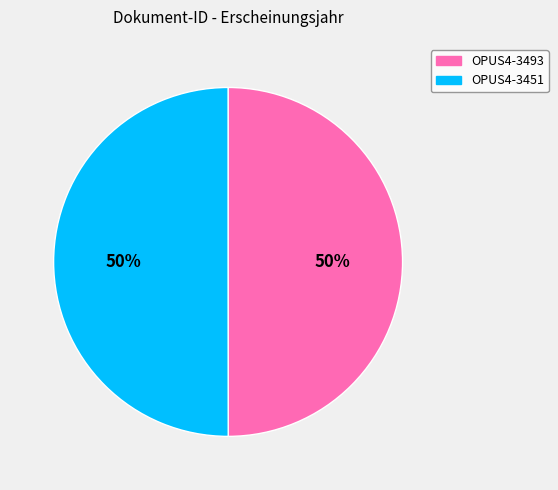

True or false: OPUS4-3493 accounts for 50% of the total.

True